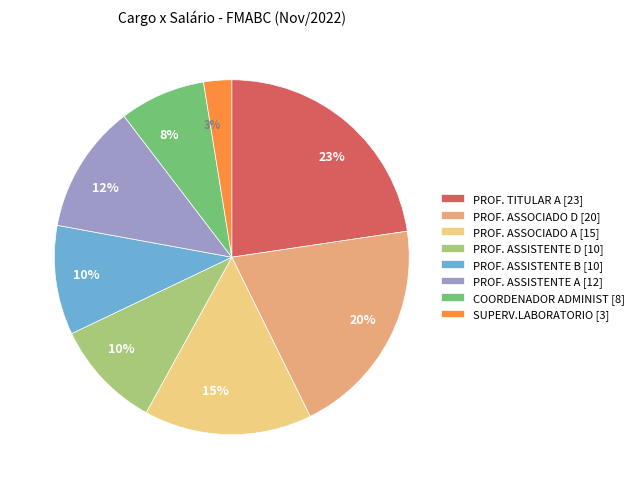

Is the sum of COORDENADOR ADMINIST and SUPERV.LABORATORIO greater than half?

No